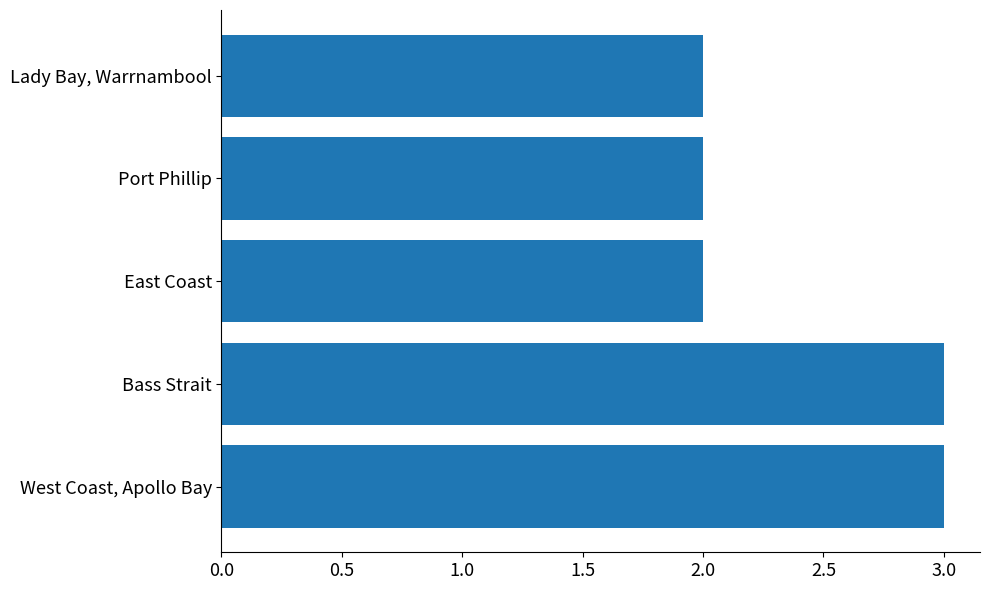

Which has a higher value, Bass Strait or Lady Bay, Warrnambool?

Bass Strait